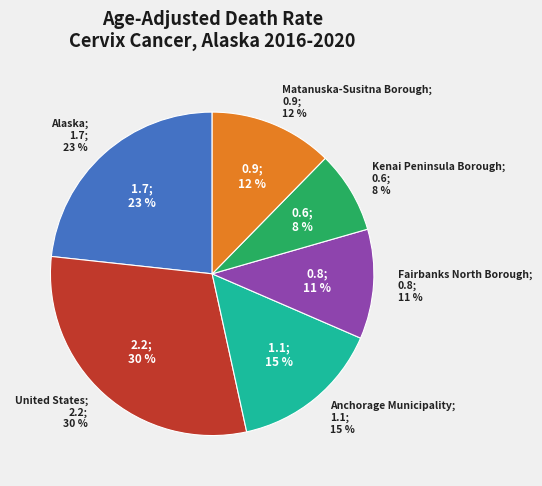

To the nearest percent, what portion does Matanuska-Susitna Borough represent?

12%